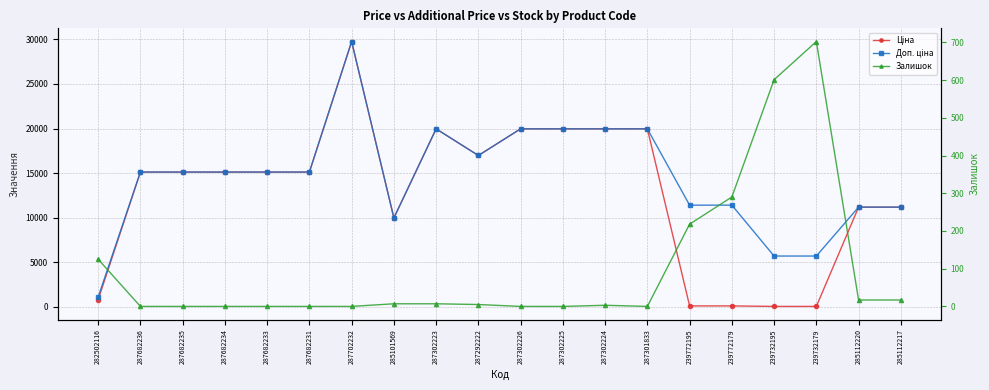

How many values in the Ціна series exceed 15120?

7